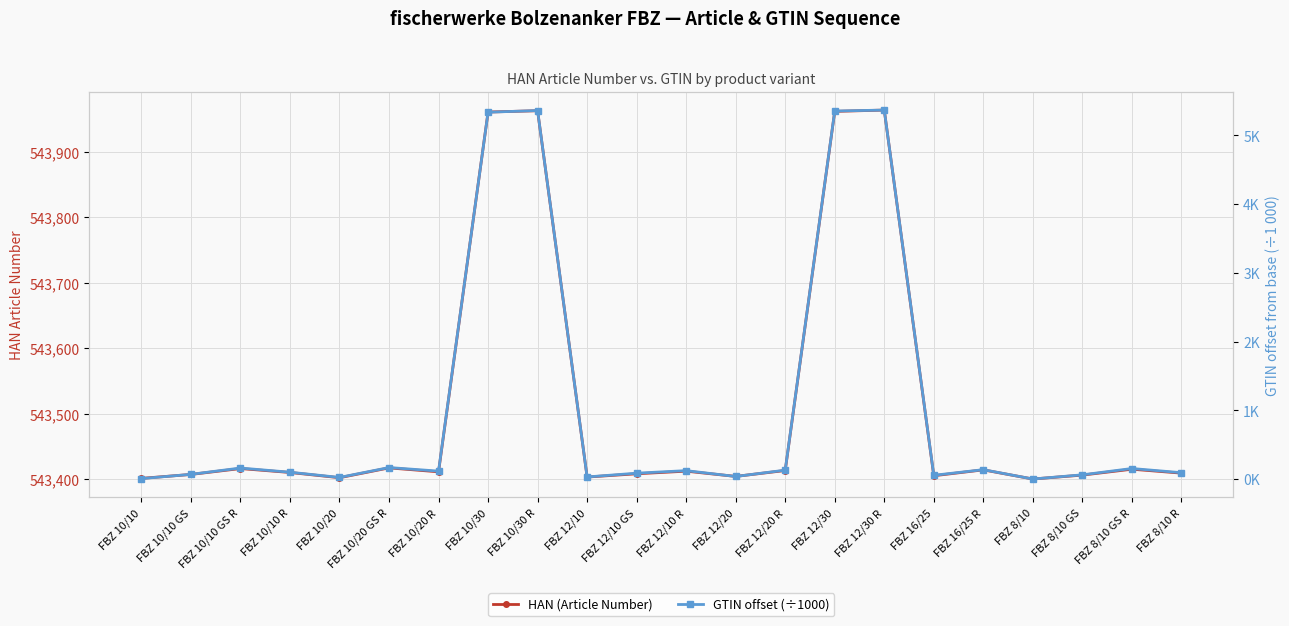

How many lines are shown in the chart?

2